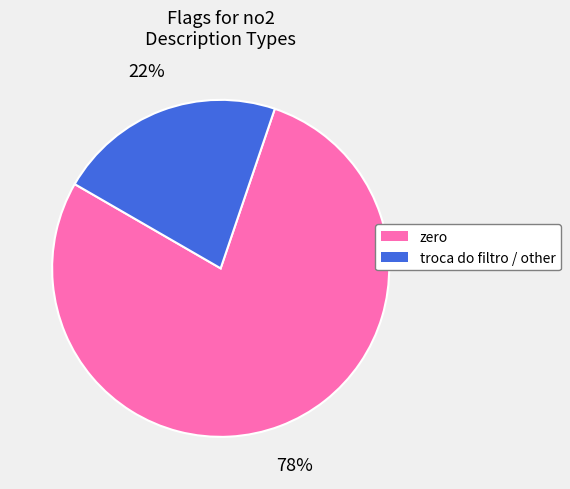

Between zero and troca do filtro / other, which is larger?

zero